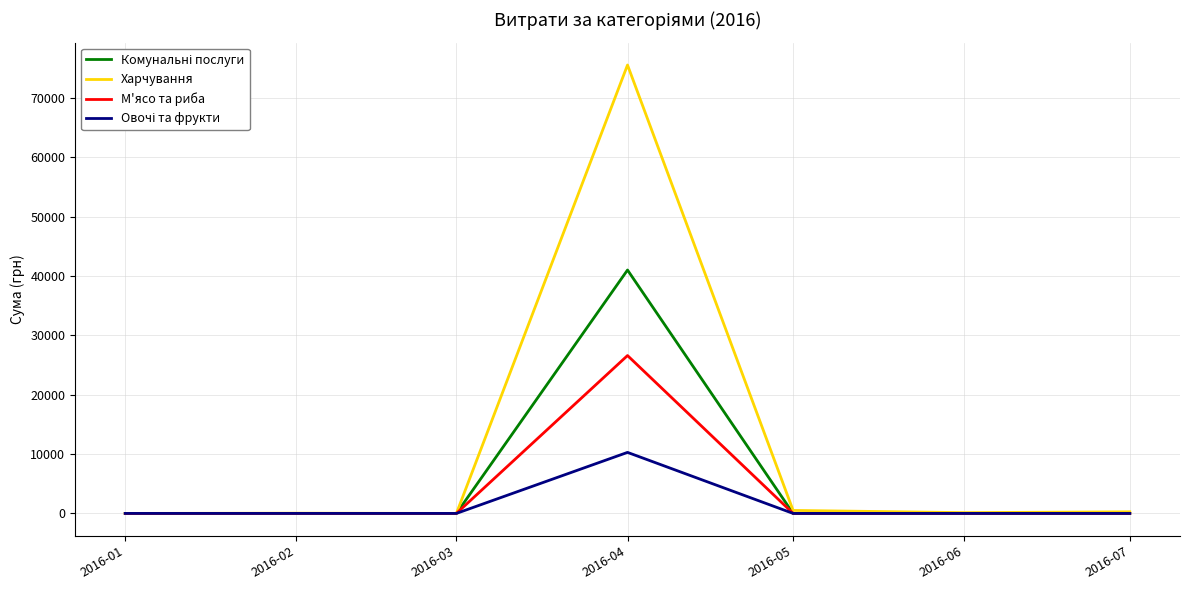

What is the greatest value displayed?

75563.6